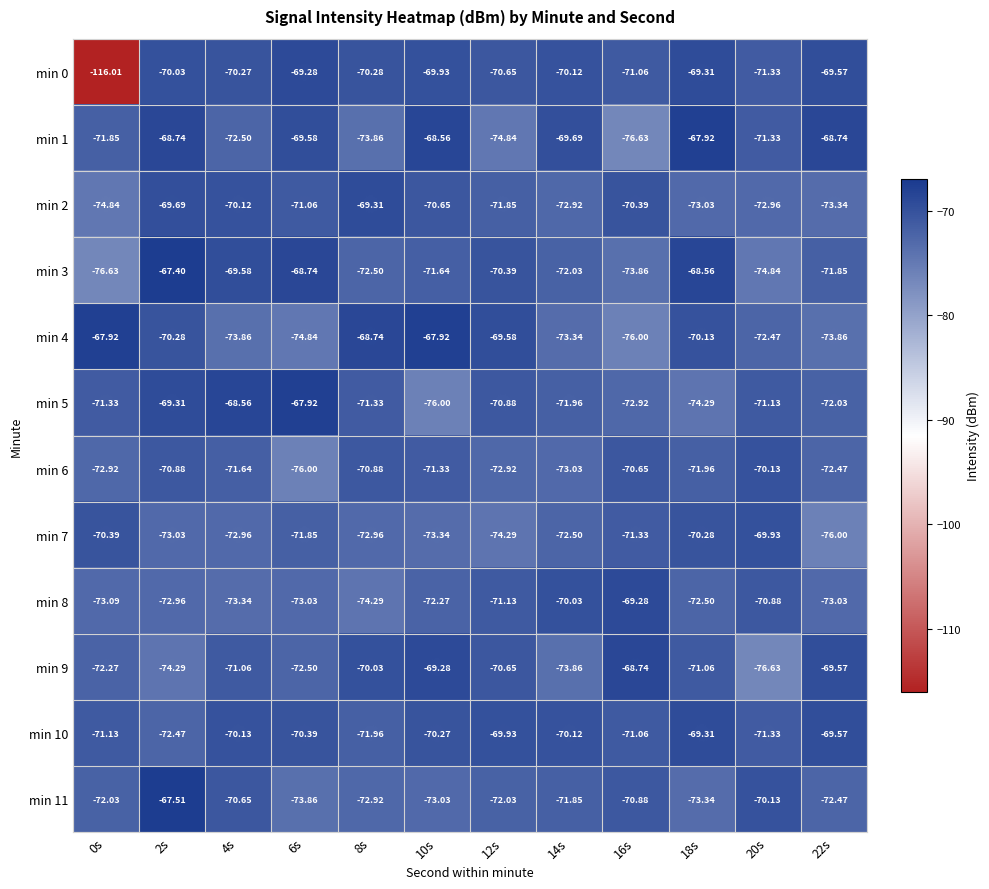

Is the value of min 9 at 8s greater than the value of min 0 at 8s?

Yes